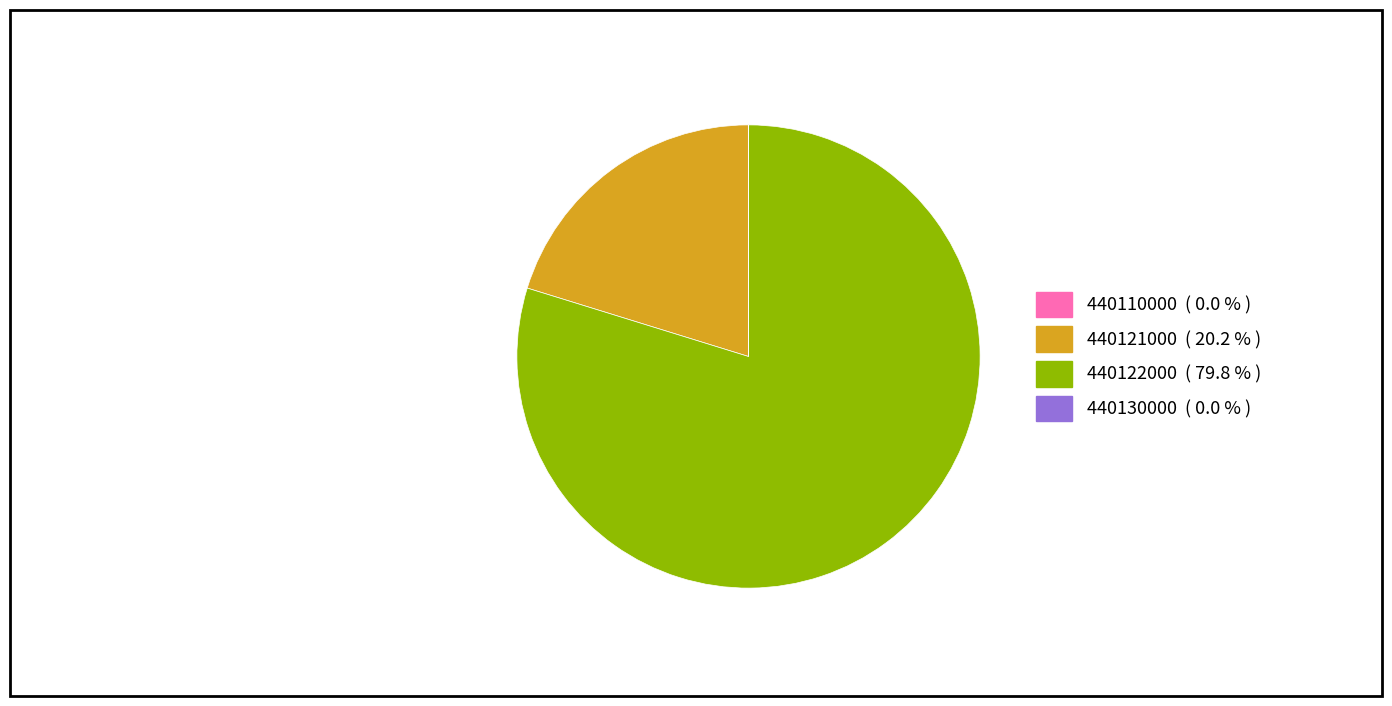

Does any single category account for the majority?

Yes